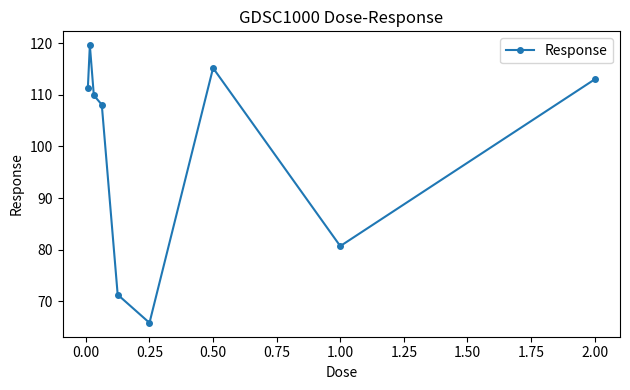

How many points are lower than both their immediate neighbors (excluding endpoints)?

2